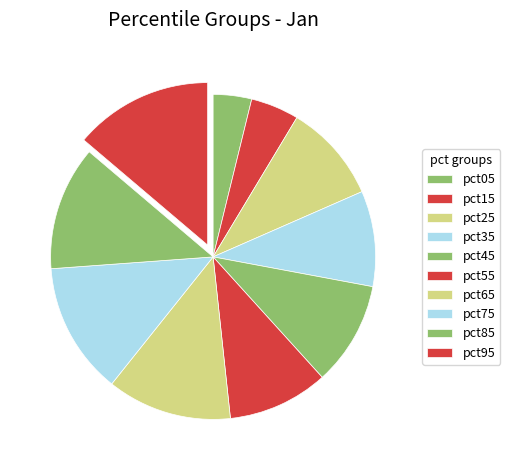

What portion of the pie excludes pct25?

90.2%